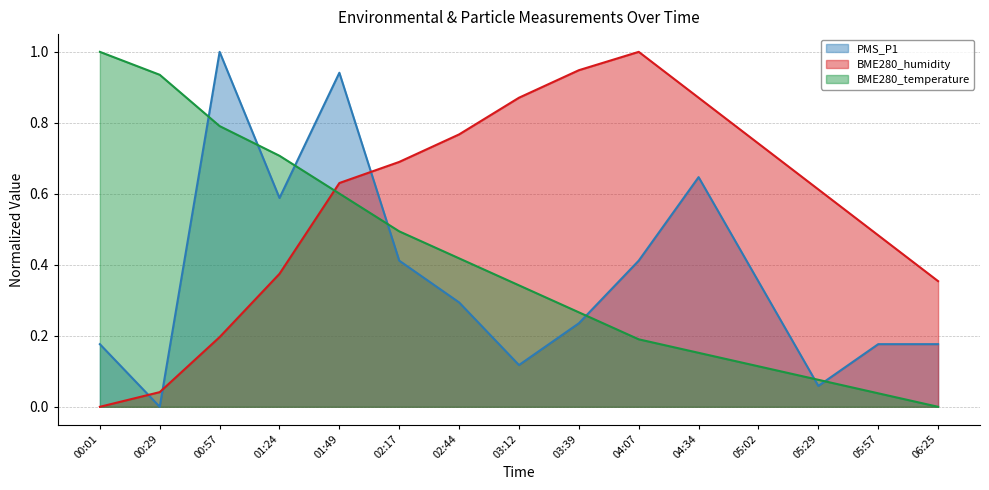

What are all the series names shown in the legend?

PMS_P1, BME280_humidity, BME280_temperature